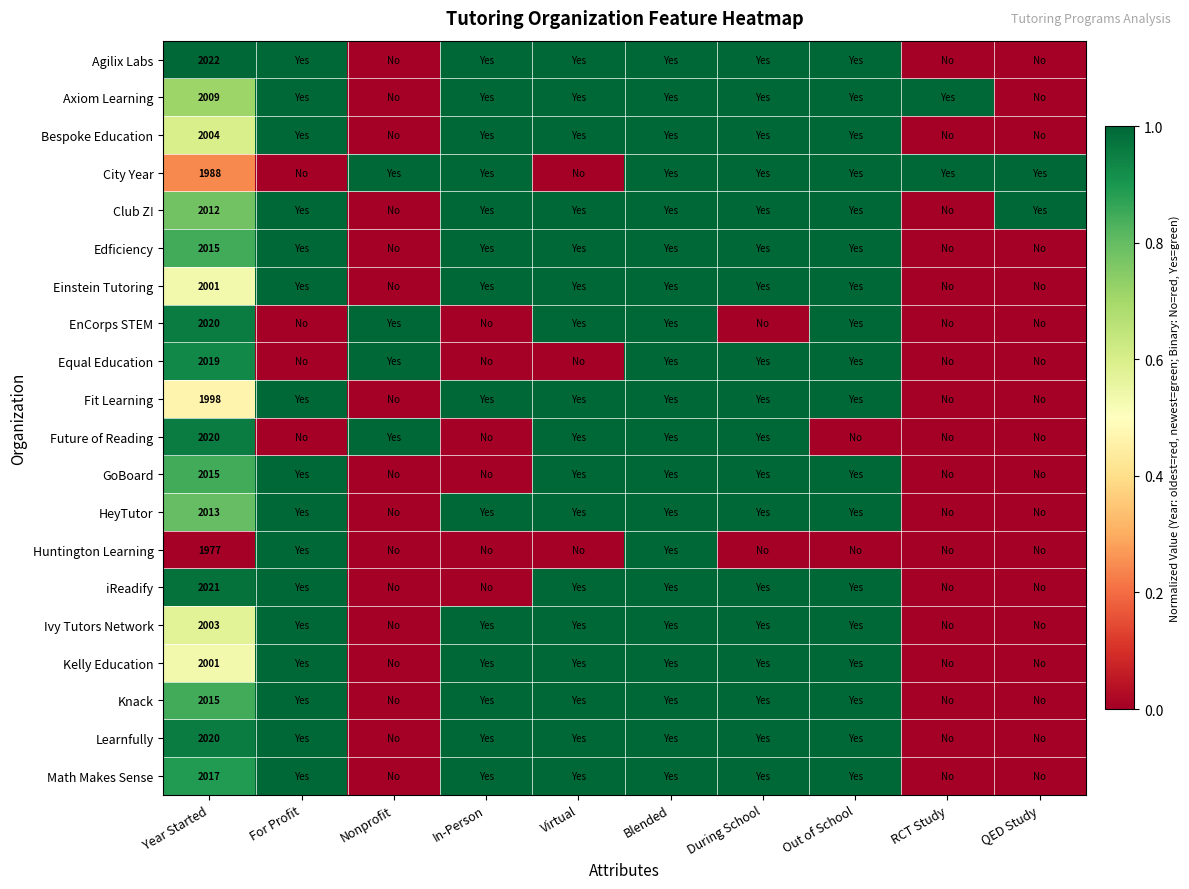

How many series are shown in this chart?

20